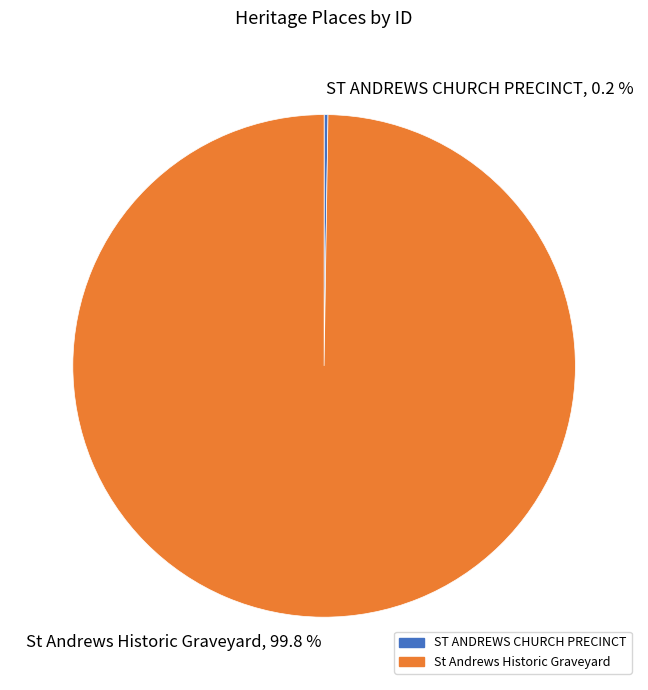

Is there any slice that represents more than half of the pie?

Yes